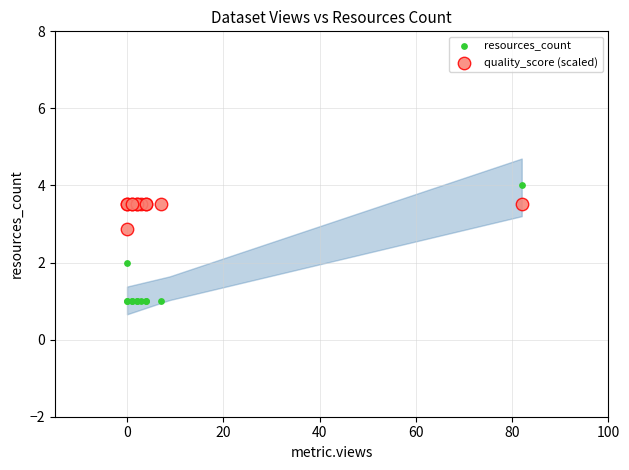

Which series contains the highest Y value?

resources_count